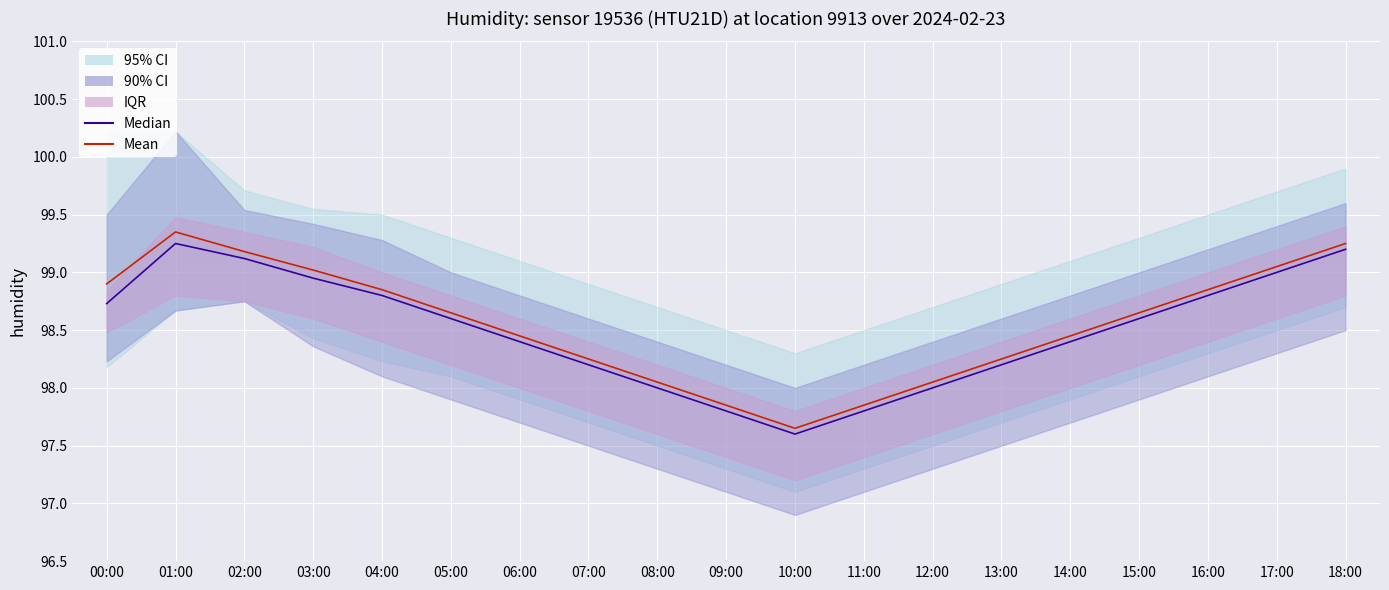

What is the sum of the Mean values at 18:00 and 02:00?

198.4